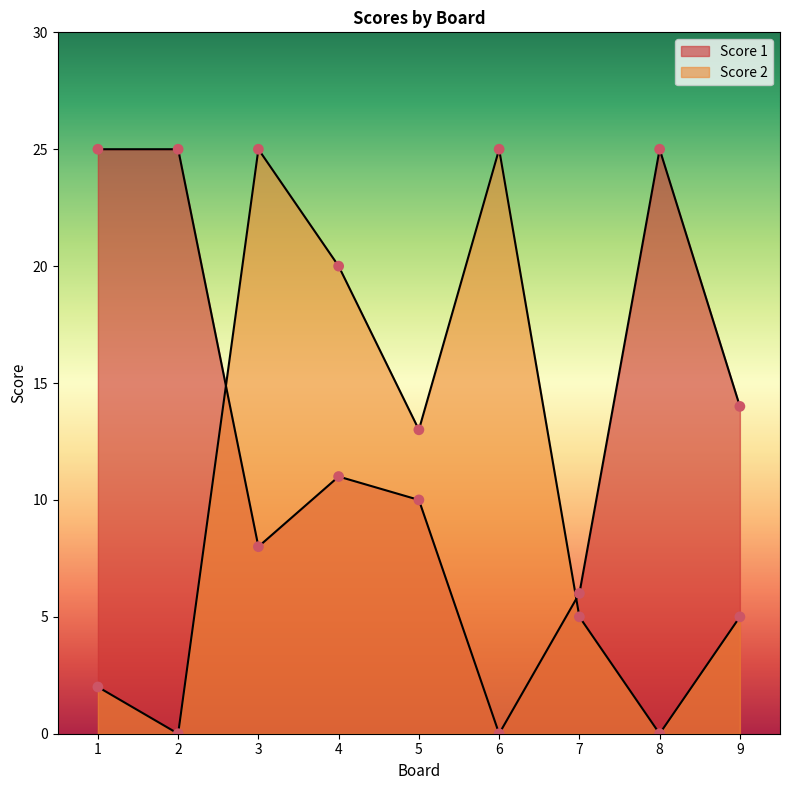

Which series reaches the maximum Y coordinate?

Score 1